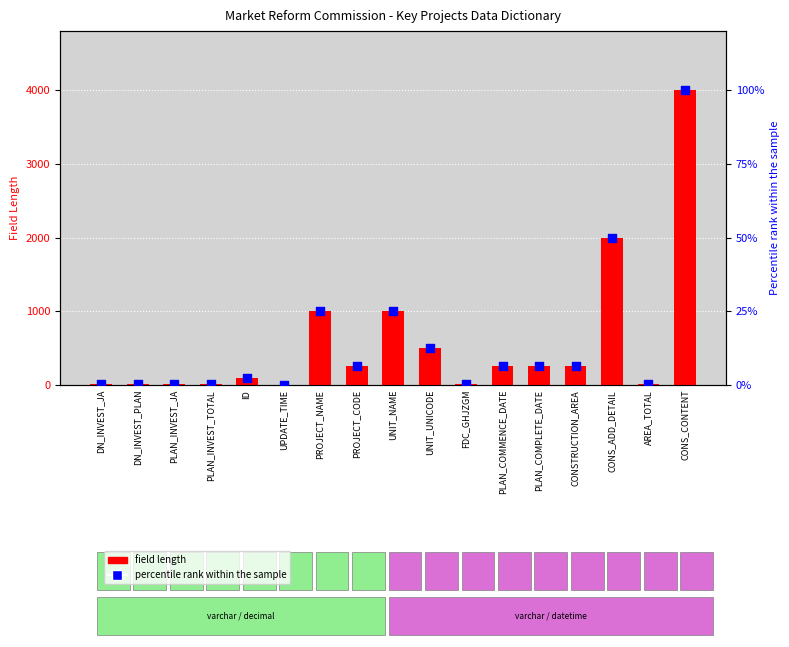

What are all the series names shown in the legend?

field length, percentile rank within the sample